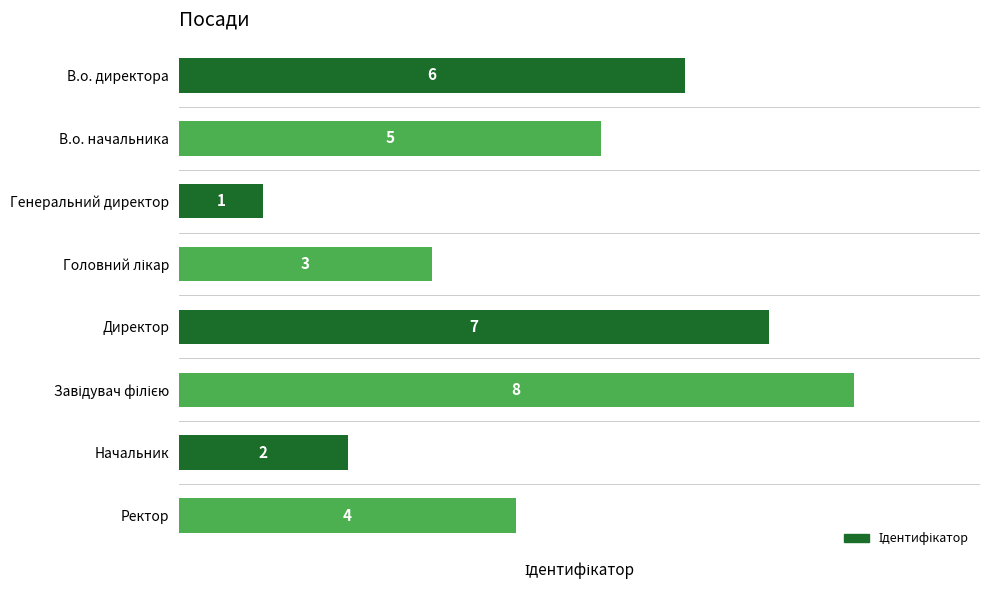

What is the sum of all values?

36